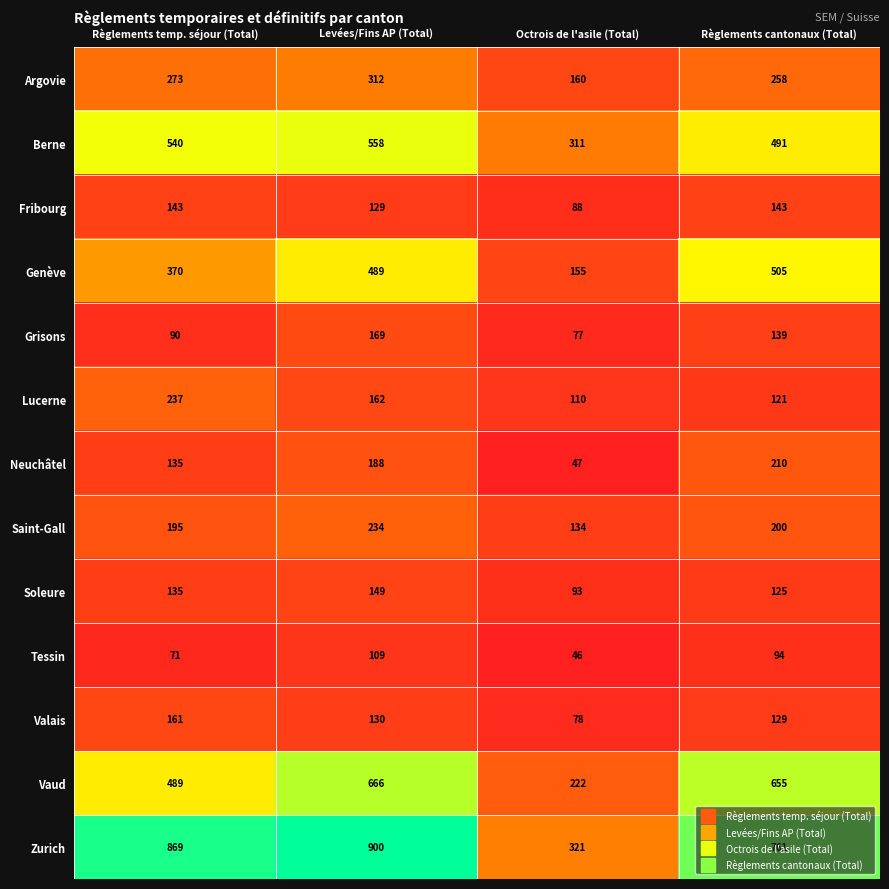

At which category is the sum across all series the highest?

Levées/Fins AP (Total)